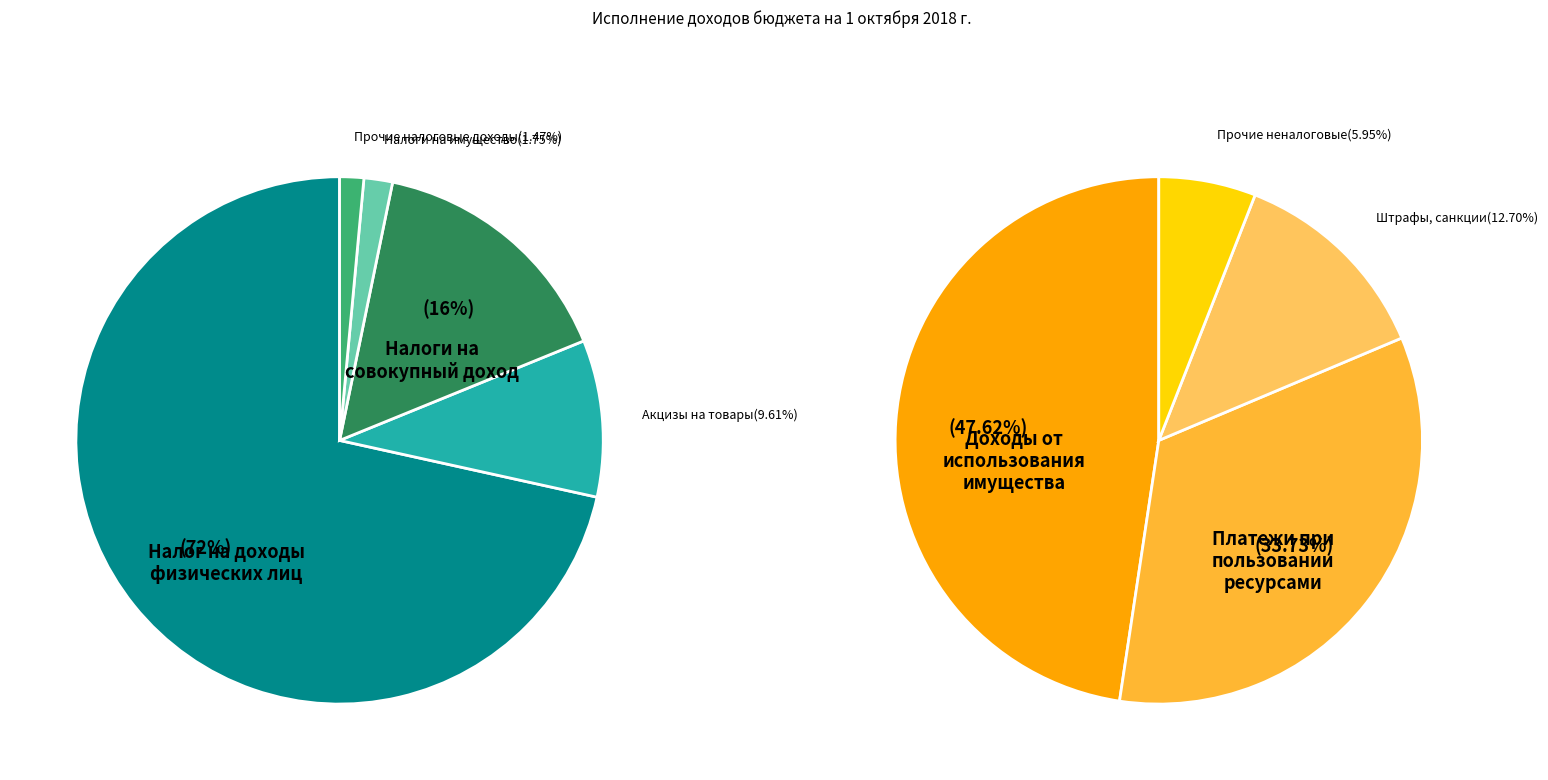

What is the change in value from Налог на доходы
физических лиц to Налоги на
совокупный доход?

-143588536.0